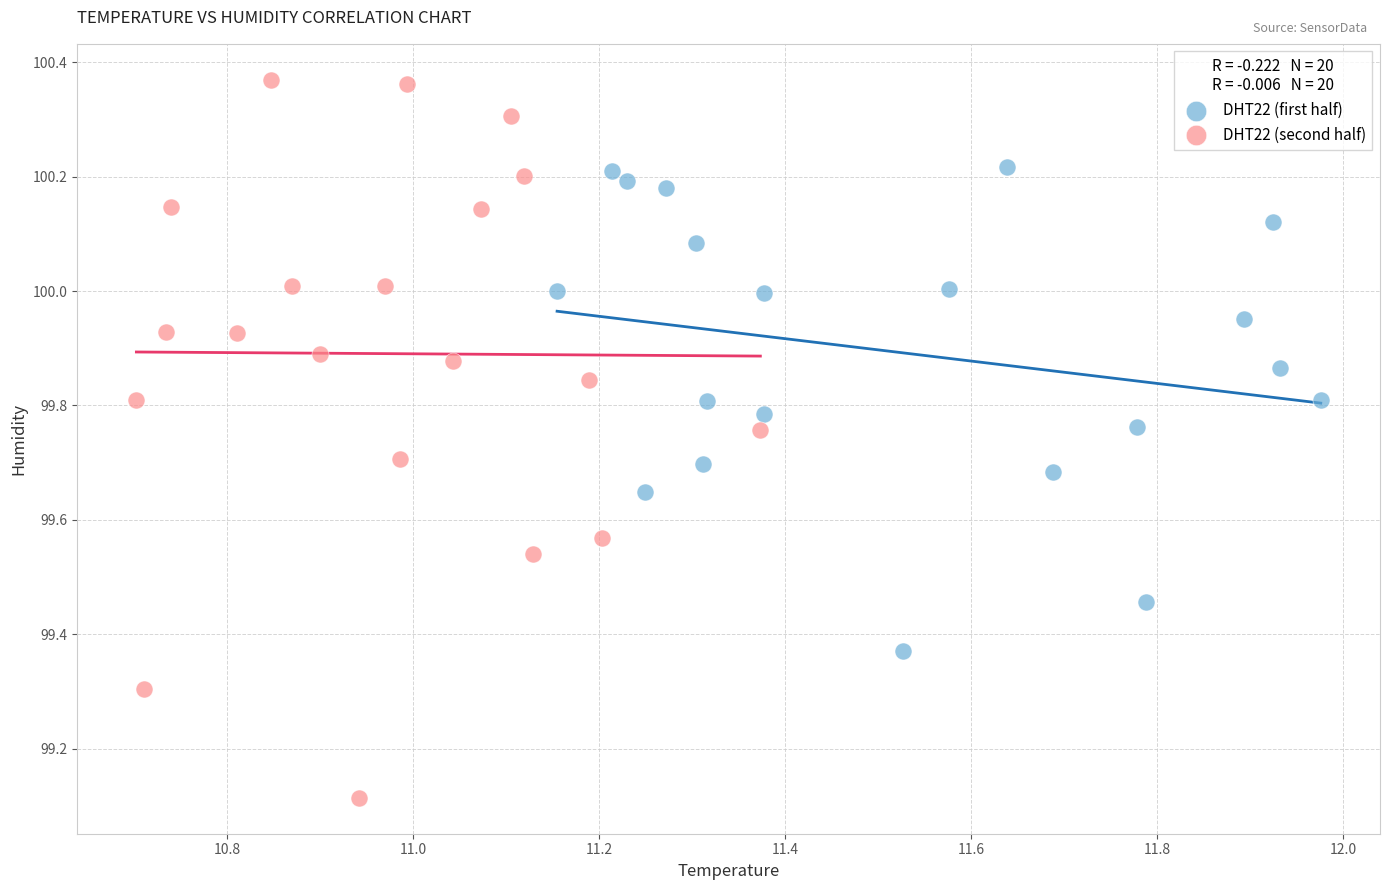

Which series has the largest Y range (max minus min)?

DHT22 (second half)